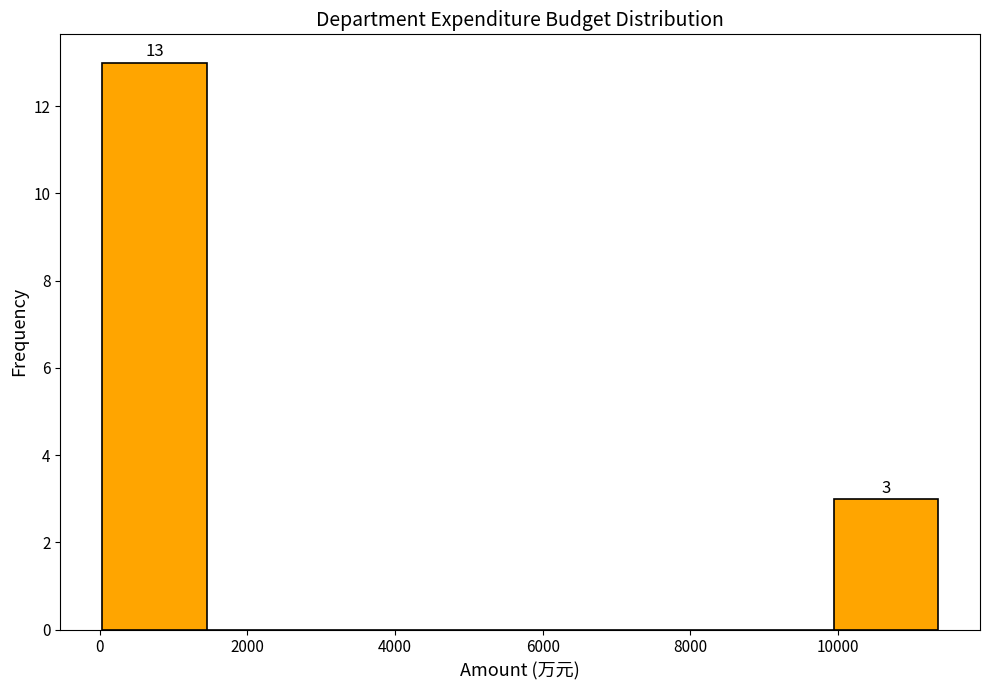

Over which range of the x-axis is the bar tallest?

0 to 1400